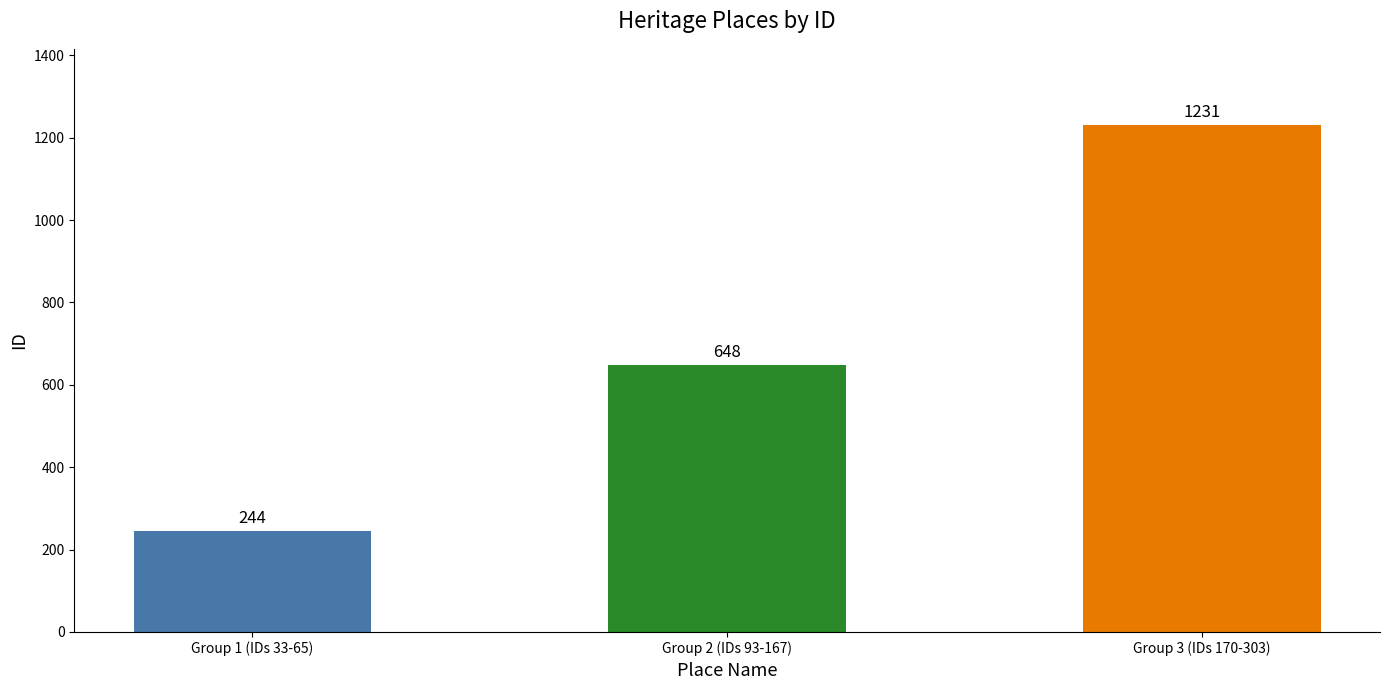

What is the ratio of the value at Group 3 (IDs 170-303) to the value at Group 1 (IDs 33-65)?

5.0